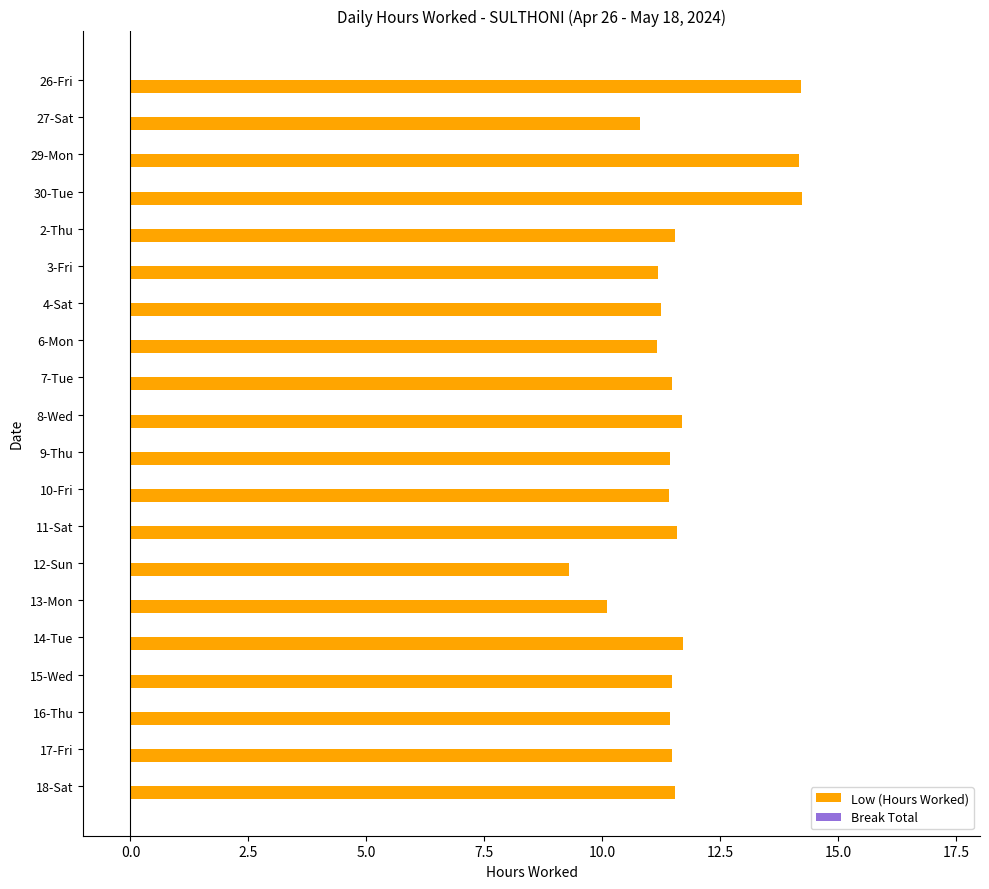

What is the difference between the values at 26-Fri and 15-Wed?

2.7